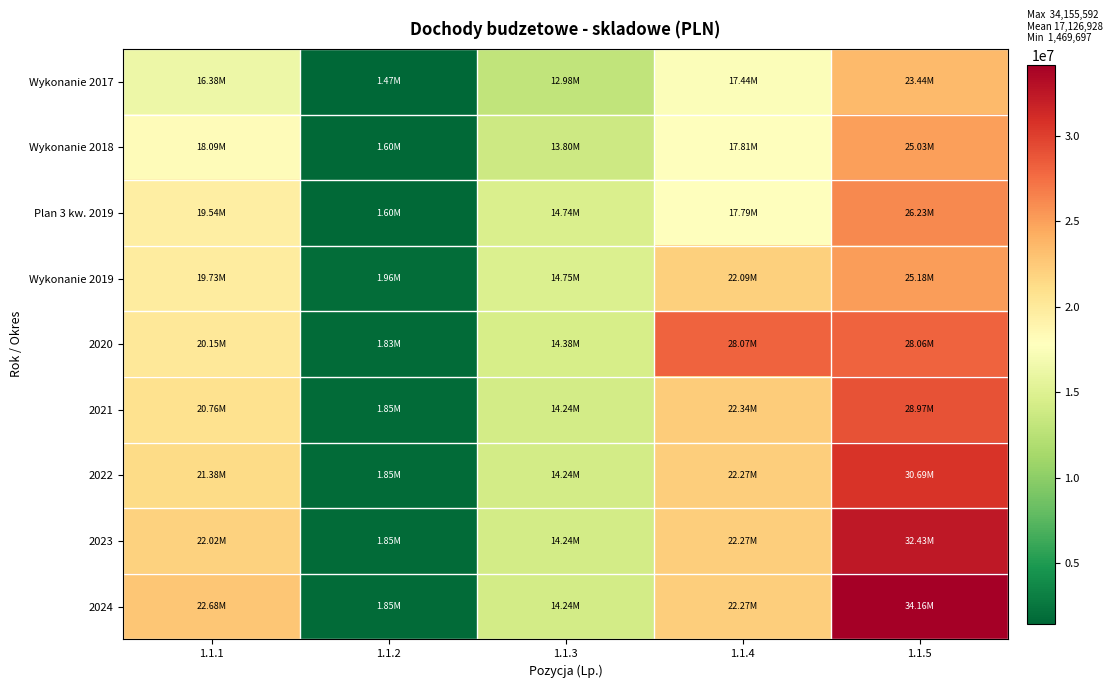

Reading right to left, extract all data points from this chart.

Wykonanie 2017: 1.1.5=23439553.4	1.1.4=17442007.8	1.1.3=12981289.0	1.1.2=1469697.0	1.1.1=16379138.0
Wykonanie 2018: 1.1.5=25027755.3	1.1.4=17813794.3	1.1.3=13800128.0	1.1.2=1598434.4	1.1.1=18090010.0
Plan 3 kw. 2019: 1.1.5=26229927.0	1.1.4=17785434.6	1.1.3=14744918.0	1.1.2=1600000.0	1.1.1=19544293.0
Wykonanie 2019: 1.1.5=25180693.7	1.1.4=22089775.3	1.1.3=14749906.0	1.1.2=1960542.6	1.1.1=19729021.0
2020: 1.1.5=28064108.0	1.1.4=28065690.1	1.1.3=14379711.0	1.1.2=1830000.0	1.1.1=20146102.0
2021: 1.1.5=28965038.0	1.1.4=22336305.0	1.1.3=14237030.0	1.1.2=1850000.0	1.1.1=20757585.0
2022: 1.1.5=30691490.0	1.1.4=22266359.0	1.1.3=14237030.0	1.1.2=1850000.0	1.1.1=21380313.0
2023: 1.1.5=32432207.0	1.1.4=22266359.0	1.1.3=14237030.0	1.1.2=1850000.0	1.1.1=22021722.0
2024: 1.1.5=34155592.0	1.1.4=22266359.0	1.1.3=14237030.0	1.1.2=1850000.0	1.1.1=22682374.0